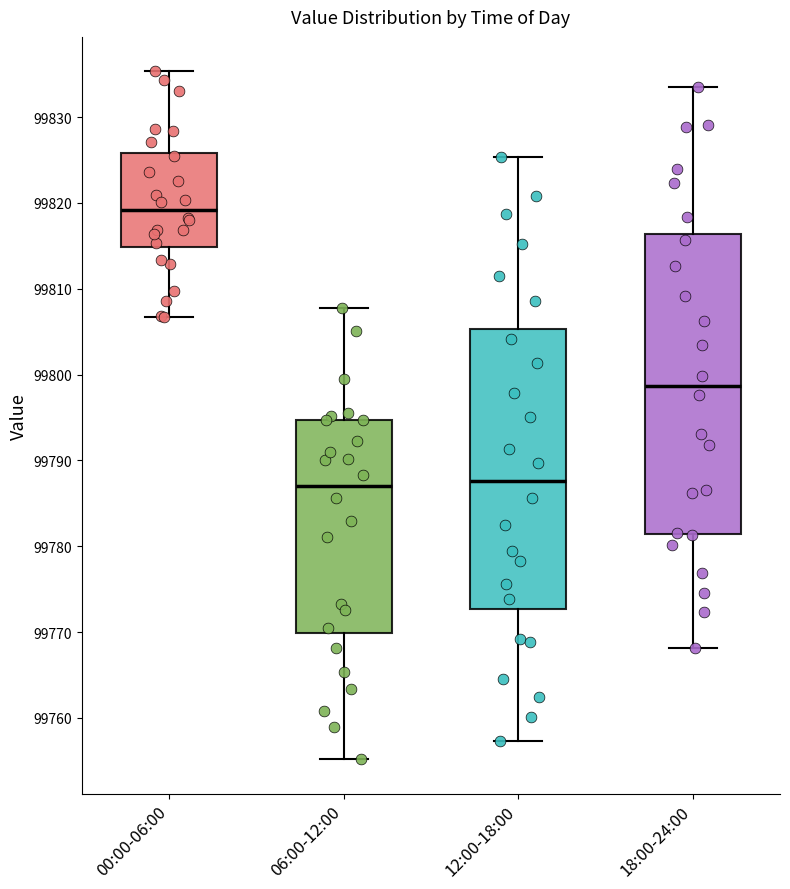

Which box is the tallest, from its lower edge to its upper edge?

18:00-24:00